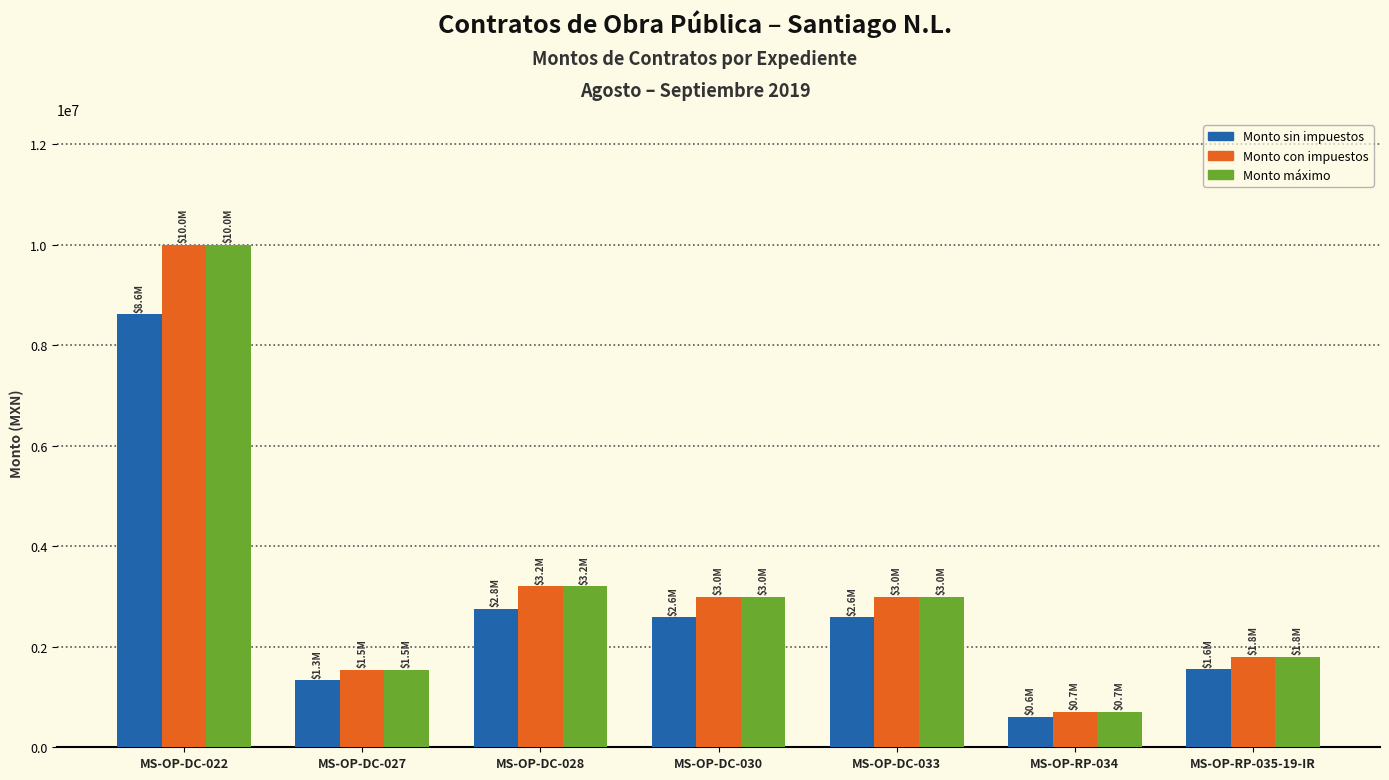

What is the difference between the maximum and minimum values in the Monto máximo series?

9289617.6